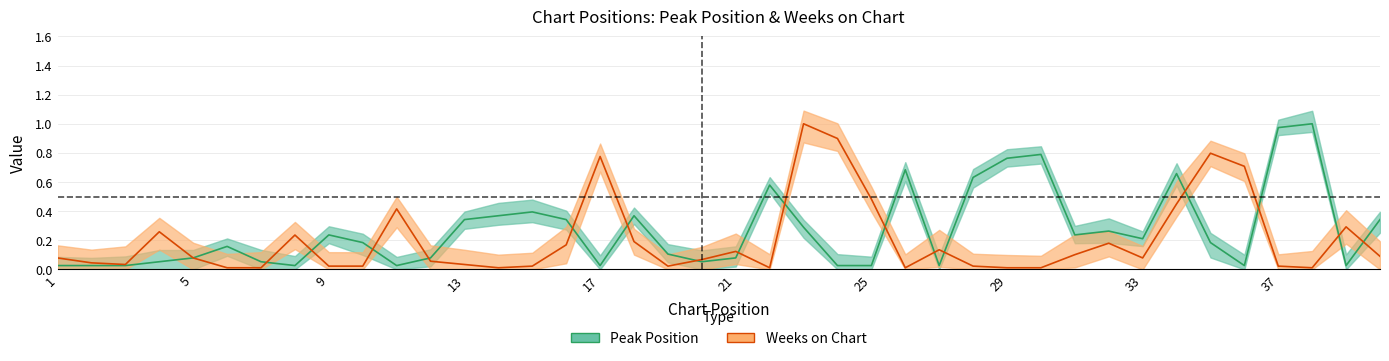

Rank the categories by Weeks on Chart value from lowest to highest.

6, 7, 14, 22, 26, 29, 30, 38, 9, 10, 15, 19, 28, 37, 3, 13, 2, 12, 20, 1, 5, 33, 40, 31, 21, 27, 16, 32, 18, 8, 4, 39, 11, 34, 25, 36, 17, 35, 24, 23